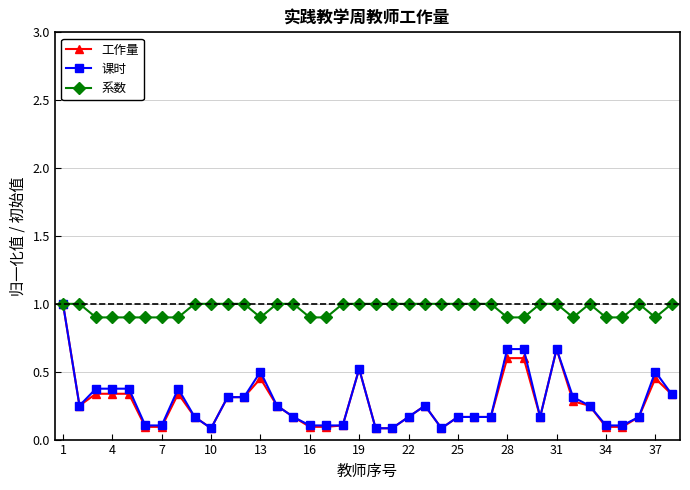

What is the minimum value for 系数?

0.9